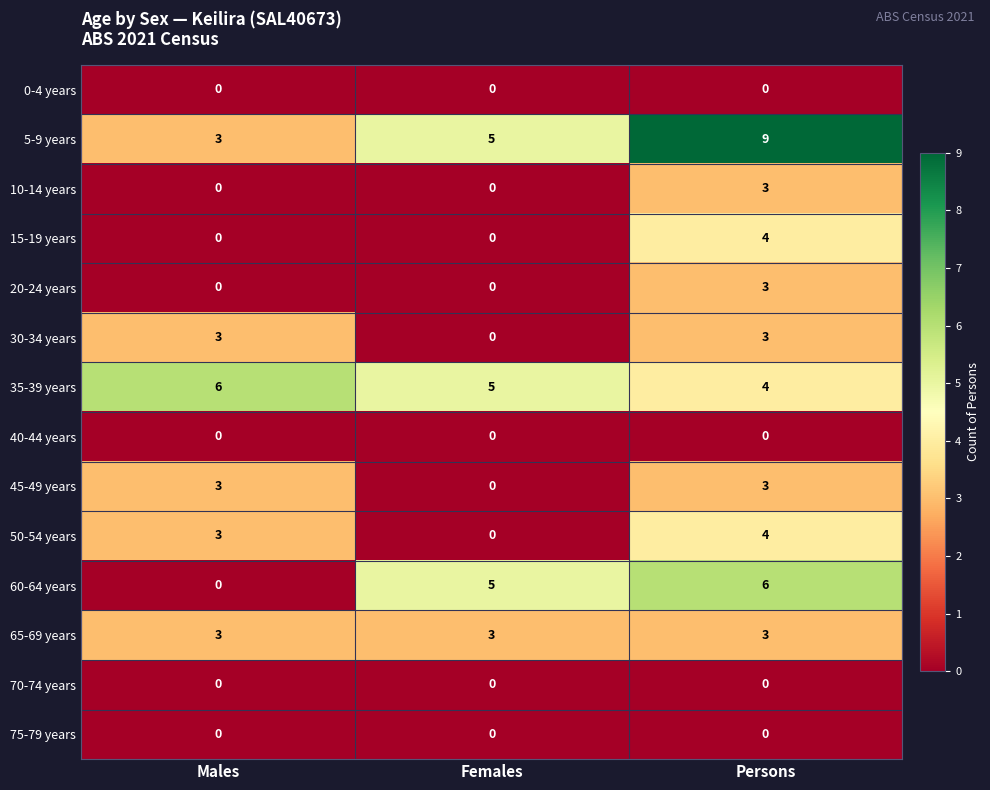

Is the value of 30-34 years at Males greater than the value of 60-64 years at Males?

Yes